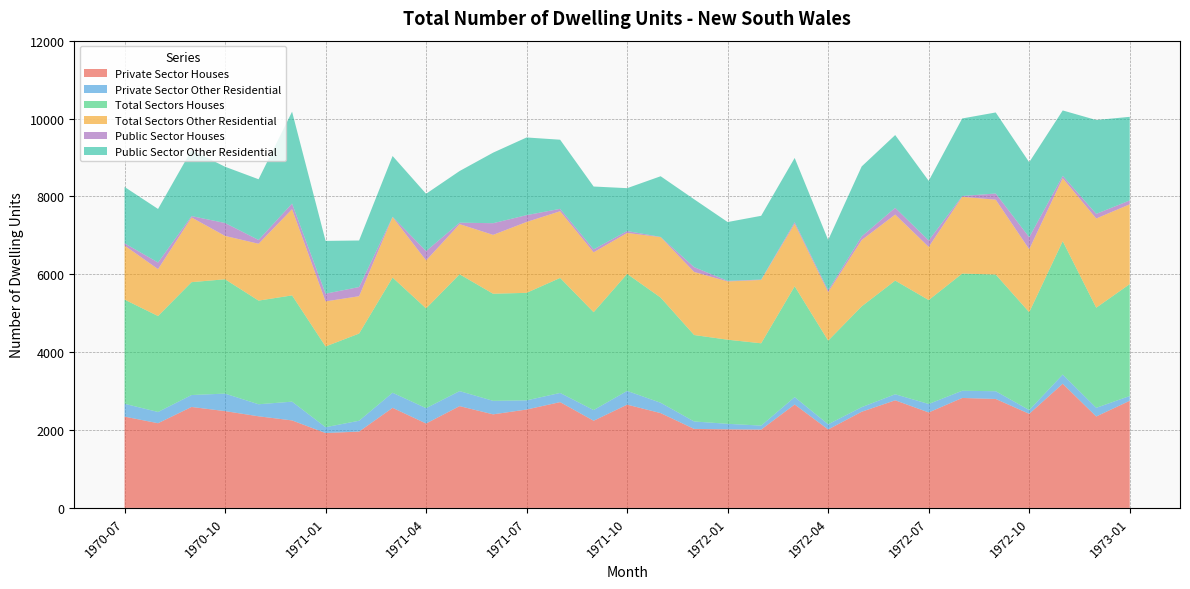

Reading left to right, extract all data points from this chart.

Private Sector Houses: 1970-07=2345	1970-08=2175	1970-09=2593	1970-10=2486	1970-11=2353	1970-12=2247	1971-01=1923	1971-02=1961	1971-03=2570	1971-04=2168	1971-05=2614	1971-06=2403	1971-07=2527	1971-08=2717	1971-09=2239	1971-10=2652	1971-11=2435	1971-12=2029	1972-01=2019	1972-02=2012	1972-03=2656	1972-04=2015	1972-05=2470	1972-06=2764	1972-07=2452	1972-08=2824	1972-09=2798	1972-10=2417	1972-11=3189	1972-12=2348	1973-01=2752
Private Sector Other Residential: 1970-07=330	1970-08=289	1970-09=306	1970-10=450	1970-11=309	1970-12=482	1971-01=150	1971-02=278	1971-03=388	1971-04=394	1971-05=386	1971-06=347	1971-07=235	1971-08=236	1971-09=274	1971-10=353	1971-11=266	1971-12=191	1972-01=141	1972-02=102	1972-03=190	1972-04=133	1972-05=118	1972-06=155	1972-07=217	1972-08=185	1972-09=199	1972-10=96	1972-11=236	1972-12=223	1973-01=122
Total Sectors Houses: 1970-07=2675	1970-08=2464	1970-09=2899	1970-10=2936	1970-11=2662	1970-12=2729	1971-01=2073	1971-02=2239	1971-03=2958	1971-04=2562	1971-05=3000	1971-06=2750	1971-07=2762	1971-08=2953	1971-09=2513	1971-10=3005	1971-11=2701	1971-12=2220	1972-01=2160	1972-02=2114	1972-03=2846	1972-04=2148	1972-05=2588	1972-06=2919	1972-07=2669	1972-08=3009	1972-09=2997	1972-10=2513	1972-11=3425	1972-12=2571	1973-01=2874
Total Sectors Other Residential: 1970-07=1389	1970-08=1205	1970-09=1662	1970-10=1114	1970-11=1460	1970-12=2214	1971-01=1158	1971-02=959	1971-03=1553	1971-04=1232	1971-05=1289	1971-06=1512	1971-07=1820	1971-08=1713	1971-09=1539	1971-10=1052	1971-11=1552	1971-12=1620	1972-01=1496	1972-02=1627	1972-03=1605	1972-04=1247	1972-05=1704	1972-06=1696	1972-07=1365	1972-08=1972	1972-09=1922	1972-10=1617	1972-11=1618	1972-12=2291	1973-01=2049
Public Sector Houses: 1970-07=58	1970-08=170	1970-09=35	1970-10=331	1970-11=98	1970-12=145	1971-01=198	1971-02=236	1971-03=8	1971-04=240	1971-05=37	1971-06=300	1971-07=175	1971-08=62	1971-09=75	1971-10=49	1971-11=6	1971-12=123	1972-01=15	1972-02=10	1972-03=43	1972-04=45	1972-05=93	1972-06=173	1972-07=166	1972-08=20	1972-09=159	1972-10=309	1972-11=61	1972-12=119	1973-01=99
Public Sector Other Residential: 1970-07=1447	1970-08=1375	1970-09=1697	1970-10=1445	1970-11=1559	1970-12=2359	1971-01=1356	1971-02=1195	1971-03=1561	1971-04=1472	1971-05=1326	1971-06=1812	1971-07=1995	1971-08=1775	1971-09=1614	1971-10=1101	1971-11=1558	1971-12=1743	1972-01=1511	1972-02=1637	1972-03=1648	1972-04=1292	1972-05=1797	1972-06=1869	1972-07=1531	1972-08=1992	1972-09=2081	1972-10=1926	1972-11=1679	1972-12=2410	1973-01=2148